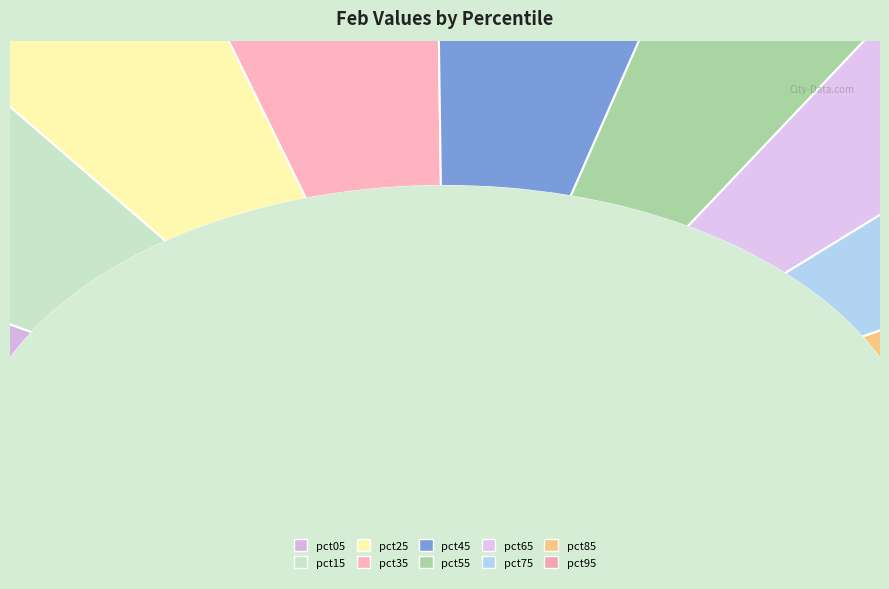

Does any single category account for the majority?

No